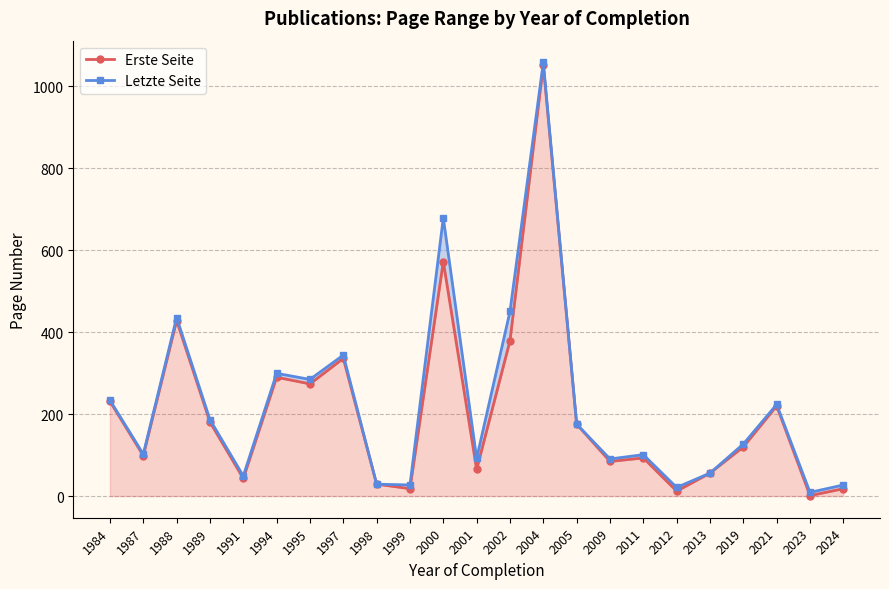

Reading left to right, what are all the values shown in this chart?

Erste Seite: 1984=231.0	1987=98.7	1988=428.3	1989=180.5	1991=43.0	1994=290.0	1995=273.7	1997=336.0	1998=29.0	1999=18.0	2000=572.0	2001=65.0	2002=379.0	2004=1051.5	2005=175.5	2009=84.5	2011=93.0	2012=12.0	2013=56.0	2019=120.0	2021=220.0	2023=1.0	2024=18.0
Letzte Seite: 1984=234.0	1987=102.3	1988=435.7	1989=186.5	1991=49.0	1994=299.5	1995=284.7	1997=344.0	1998=29.0	1999=27.0	2000=679.0	2001=92.0	2002=450.5	2004=1058.5	2005=175.5	2009=90.5	2011=101.0	2012=21.0	2013=56.0	2019=127.0	2021=223.5	2023=9.0	2024=27.0